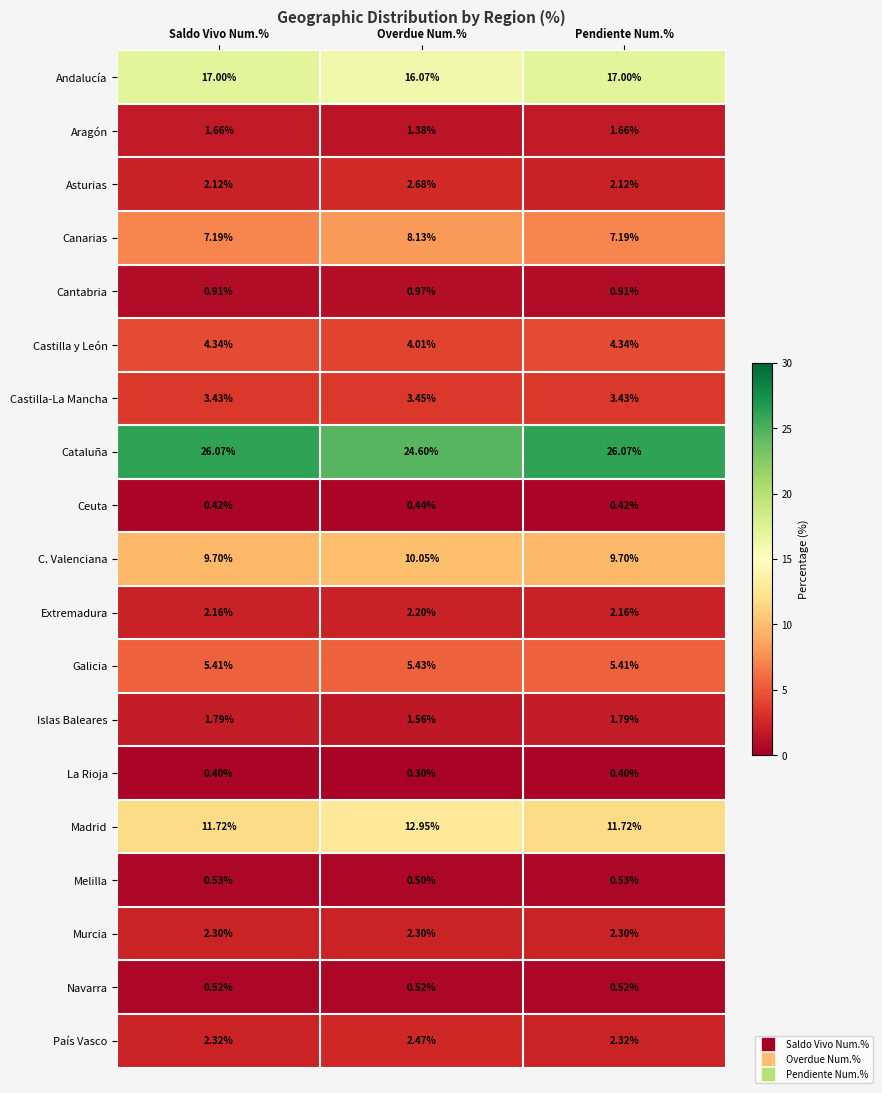

Which series has the largest range (max minus min)?

Cataluña